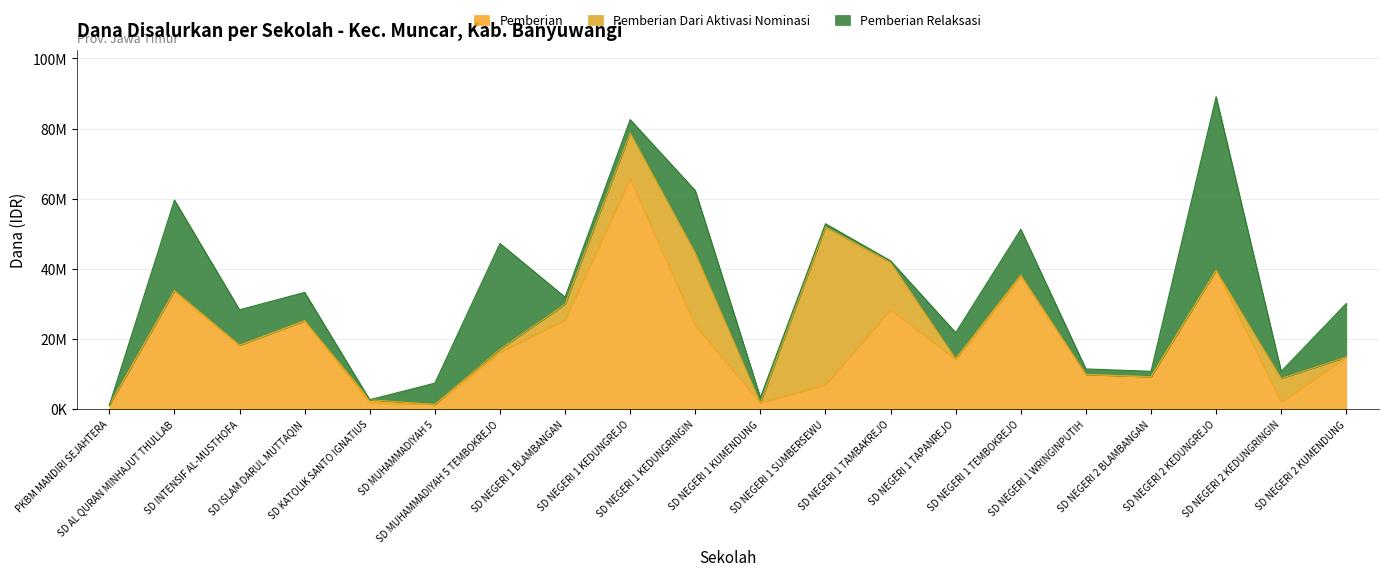

What is the difference between the maximum and minimum values in the Pemberian series?

64575000